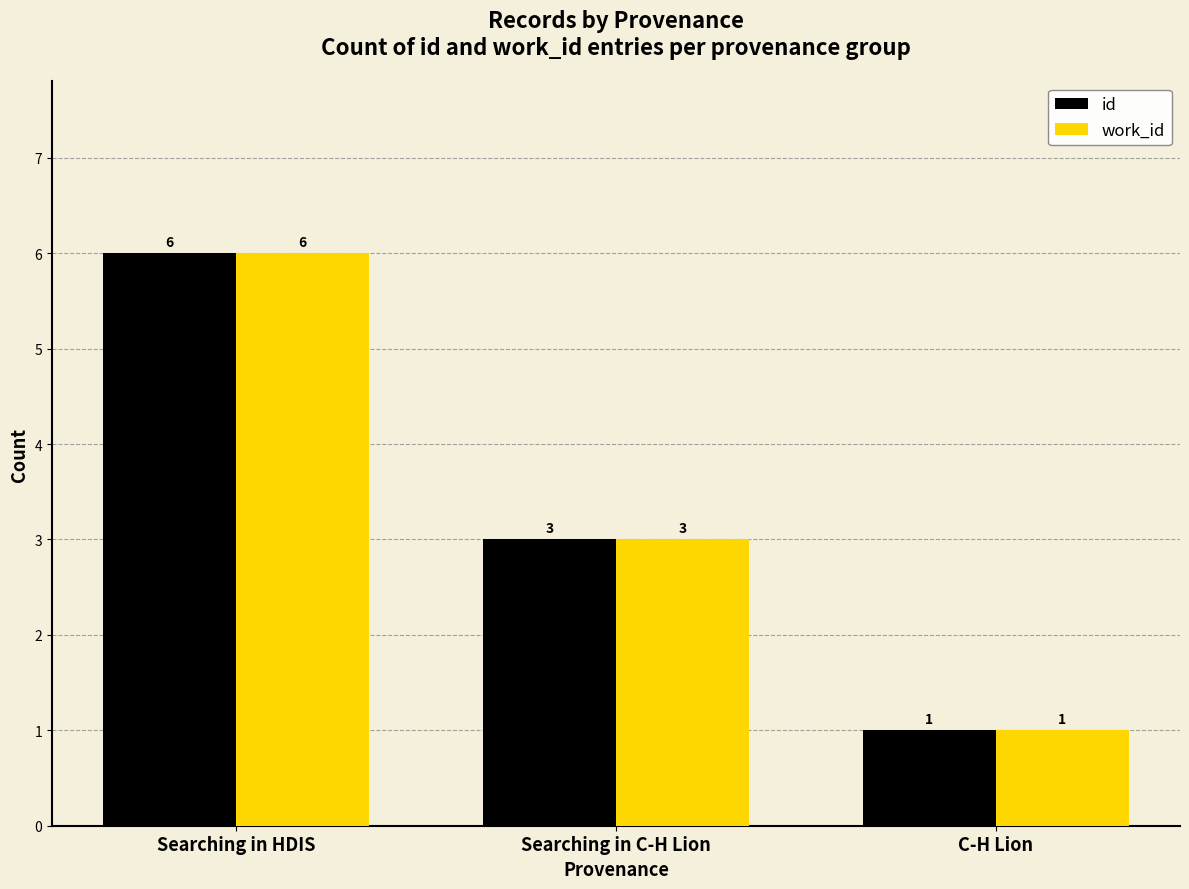

Which category has the lowest value in the work_id series?

C-H Lion